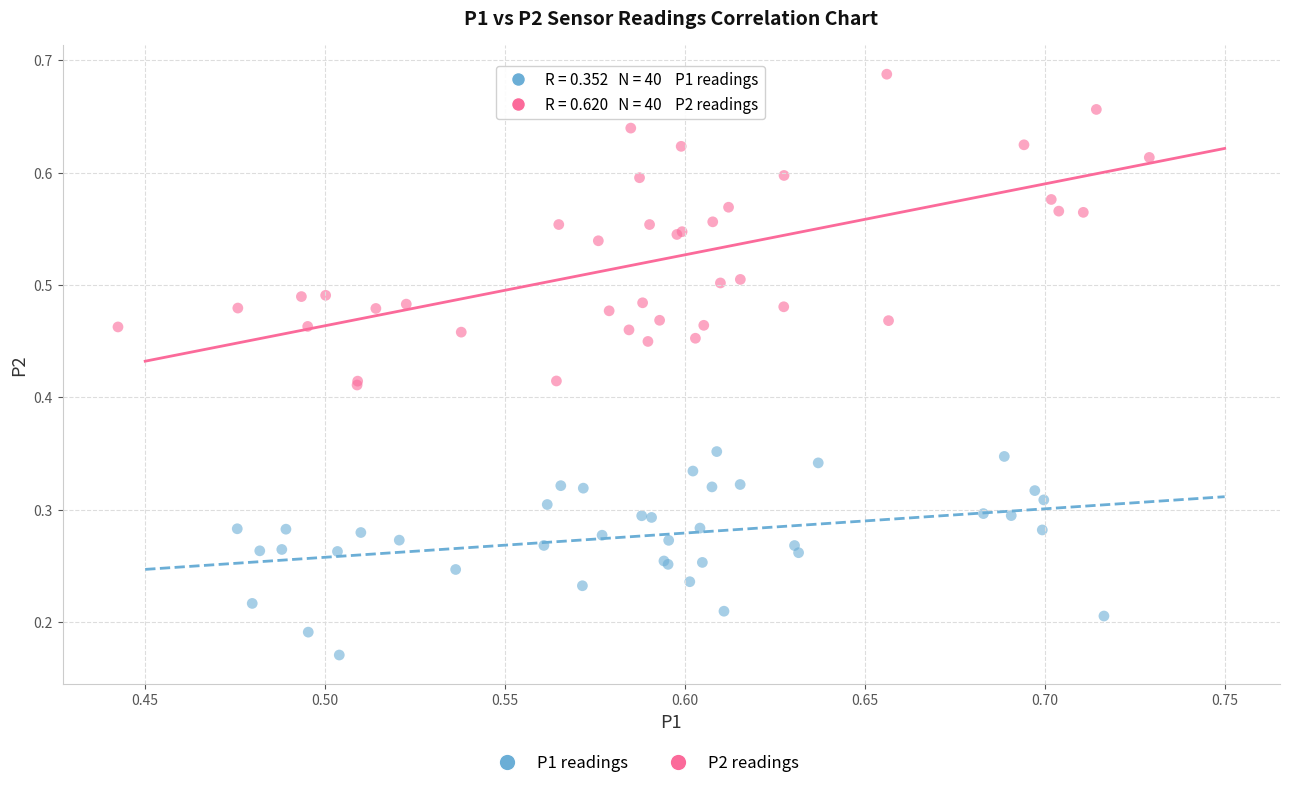

Which series reaches the minimum Y coordinate?

P1 readings